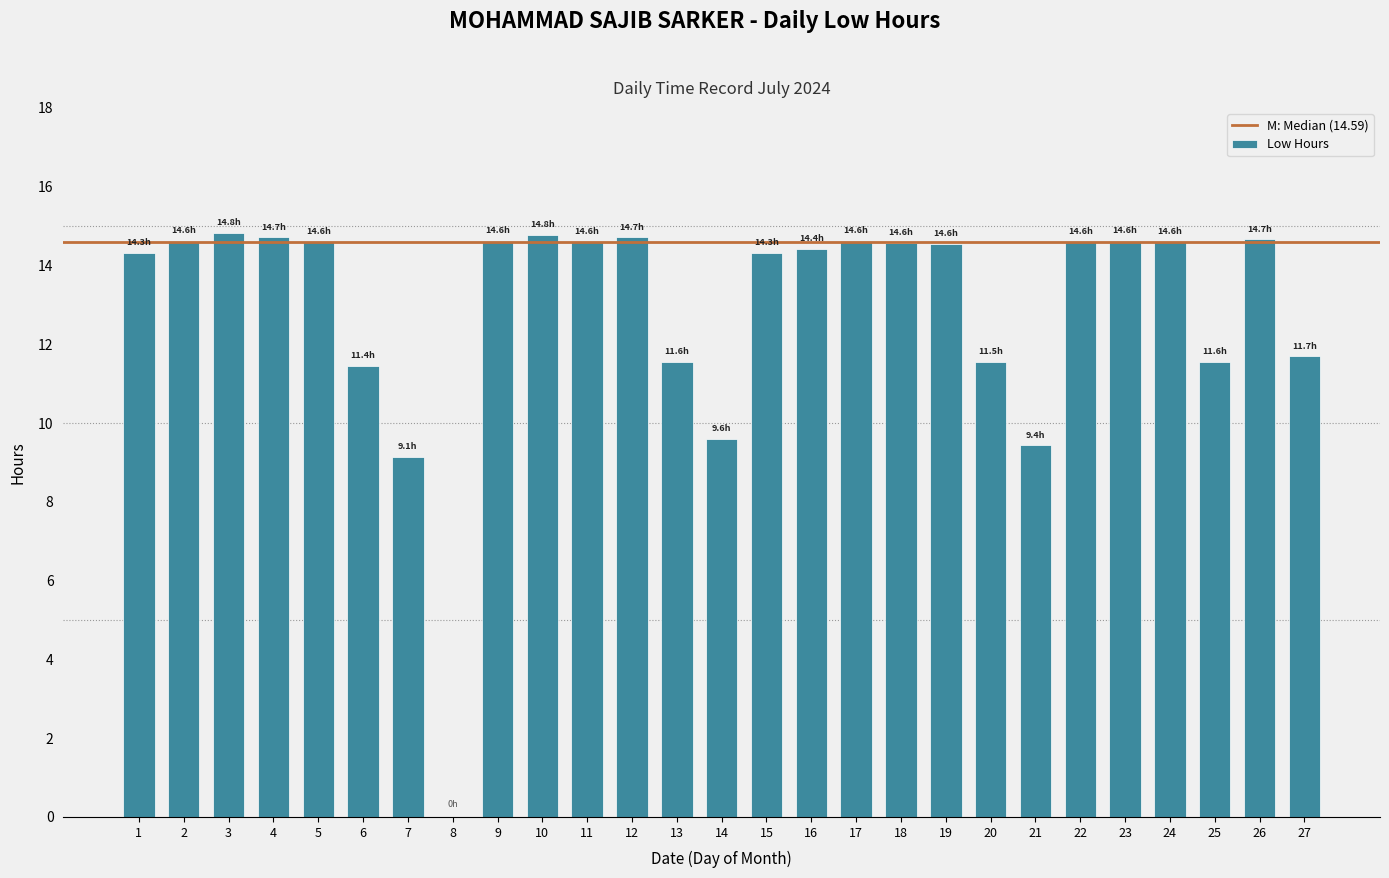

Between 6 and 15, which is larger?

15